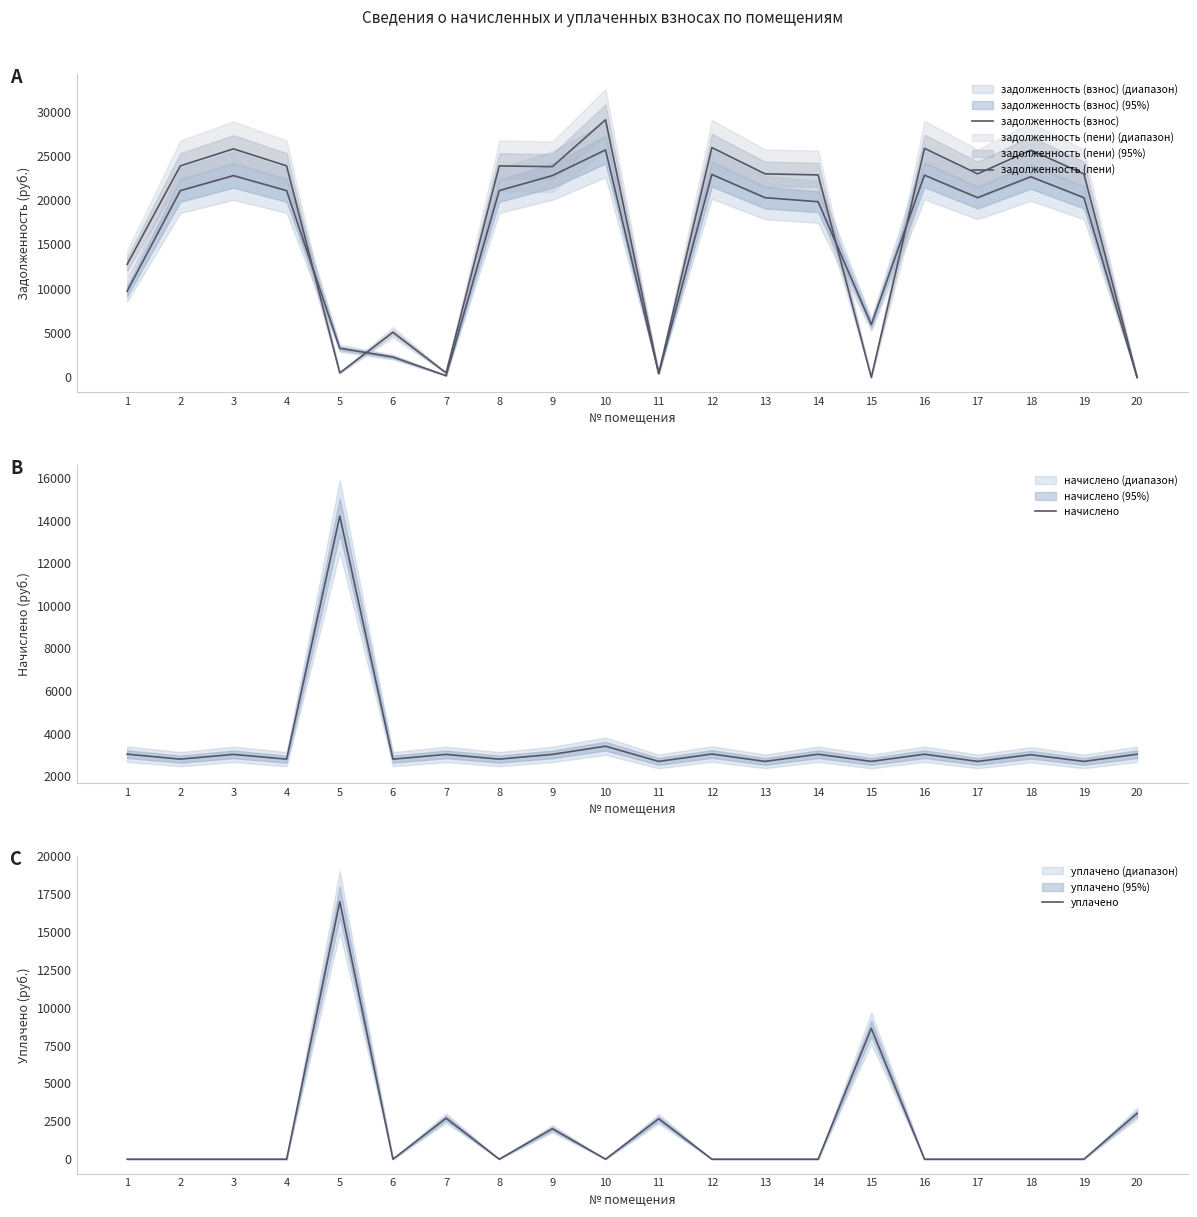

Where is the first local minimum for уплачено?

6